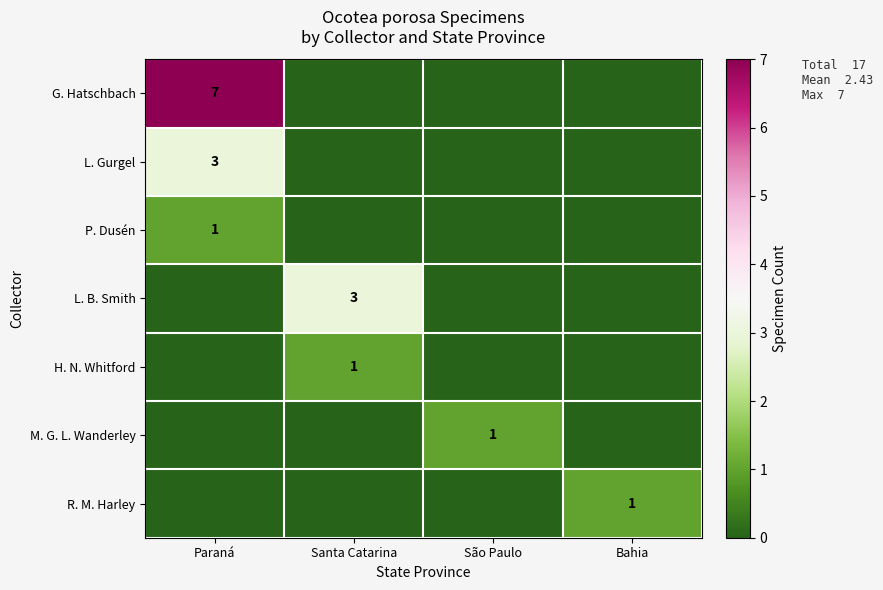

True or false: G. Hatschbach has a value of 11 at Paraná.

False